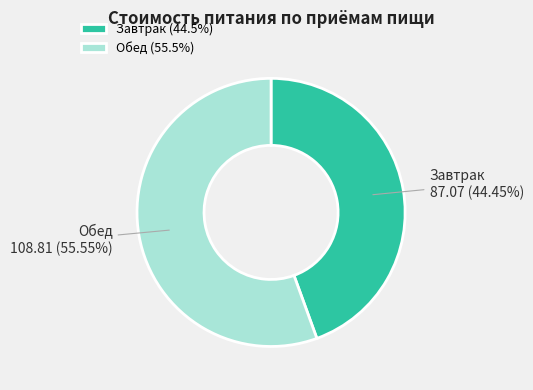

Does Обед account for over 50% of the chart?

Yes